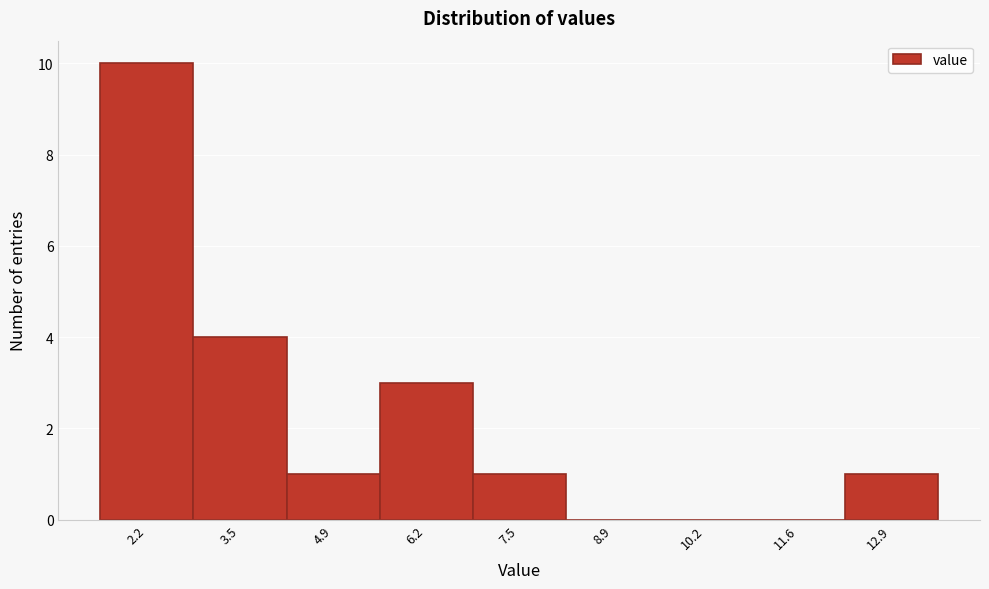

Reading left to right, transcribe all the data shown in this chart.

2.2=10	3.5=4	4.9=1	6.2=3	7.5=1	8.9=0	10.2=0	11.6=0	12.9=1